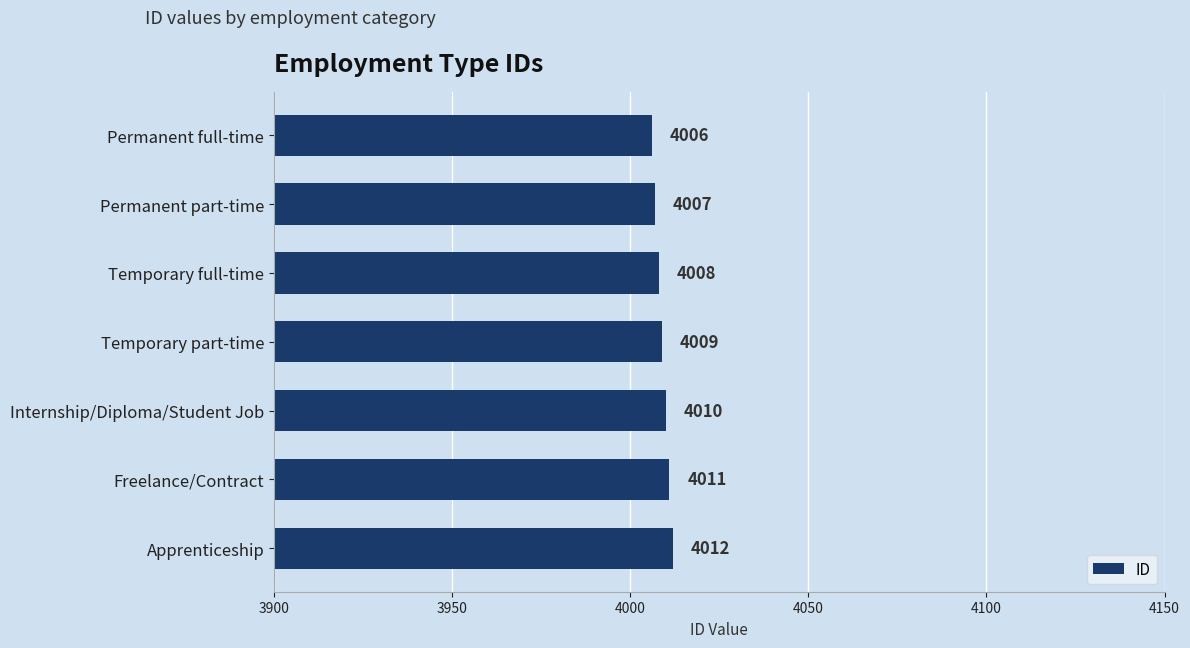

How many values are between 4007 and 4011?

5